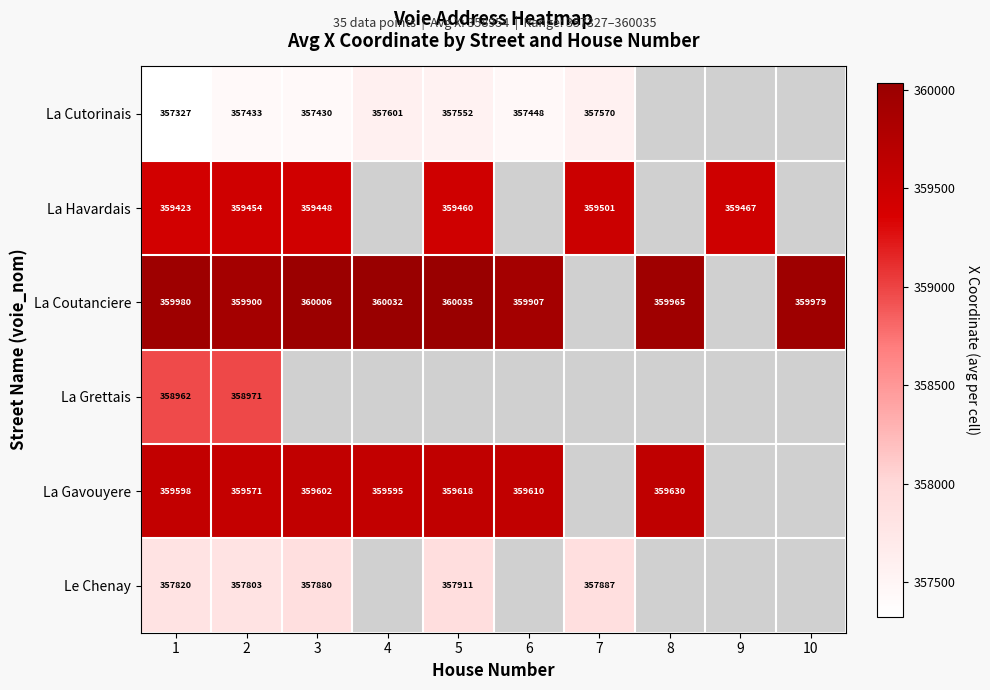

The La Havardais series shows 642924.5 at 3. True or false?

False